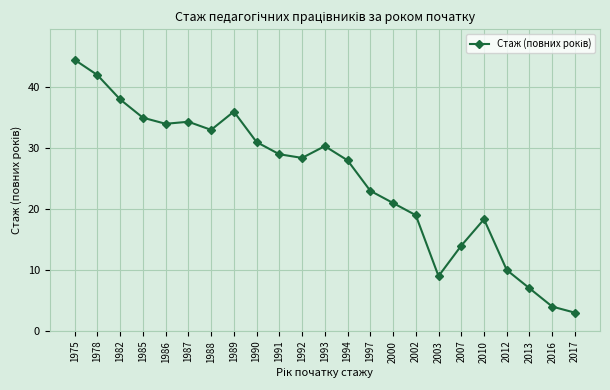

The chart shows a value of 21.0 at 2000. True or false?

True